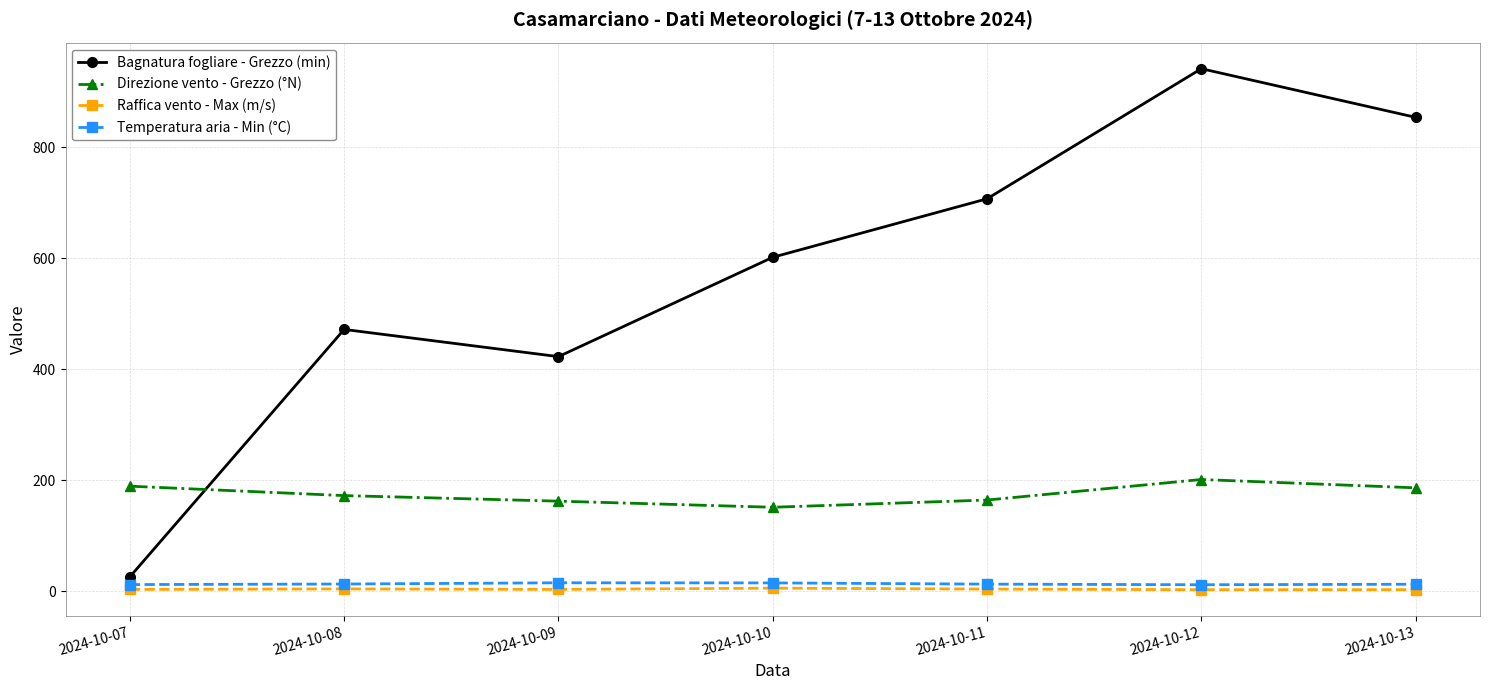

True or false: Bagnatura fogliare - Grezzo (min) has more than 1 points higher than both neighbors.

True